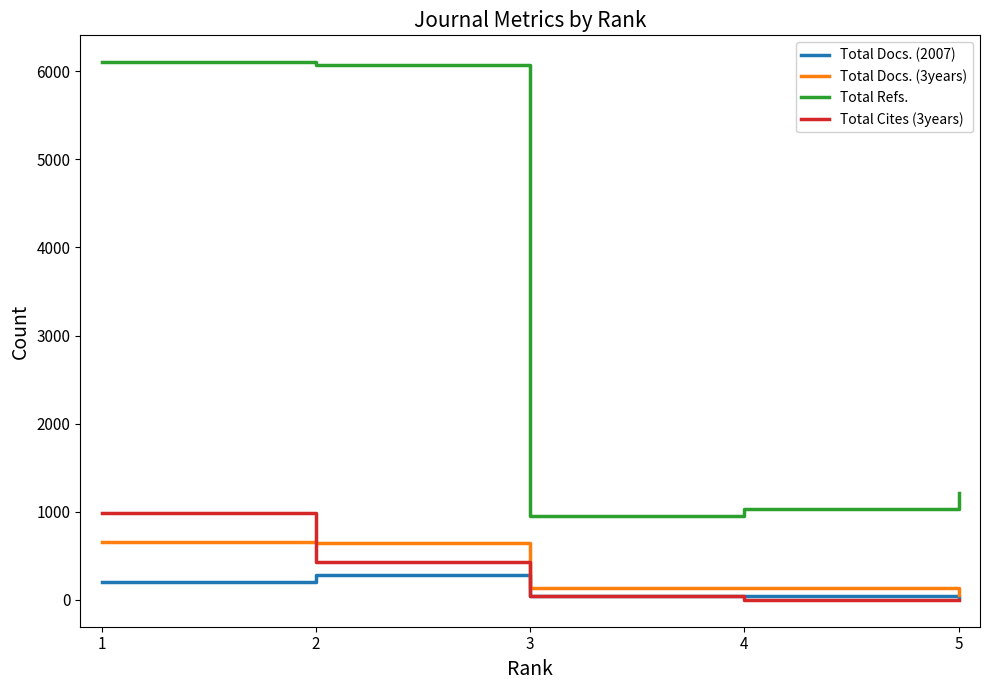

Which series has the largest range (max minus min)?

Total Refs.